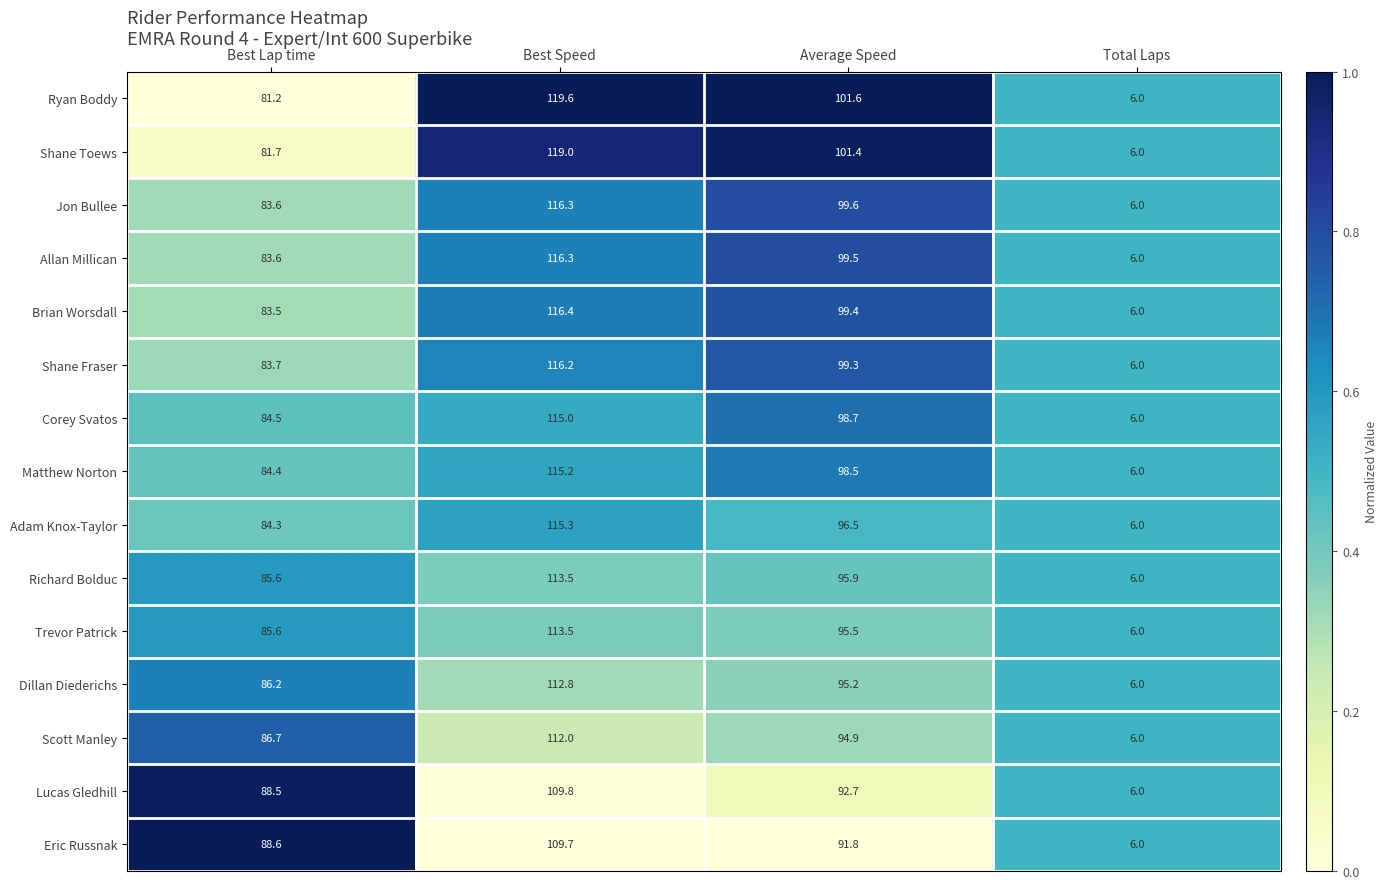

Rank the series at Average Speed from lowest to highest value.

Eric Russnak, Lucas Gledhill, Scott Manley, Dillan Diederichs, Trevor Patrick, Richard Bolduc, Adam Knox-Taylor, Matthew Norton, Corey Svatos, Shane Fraser, Brian Worsdall, Allan Millican, Jon Bullee, Shane Toews, Ryan Boddy